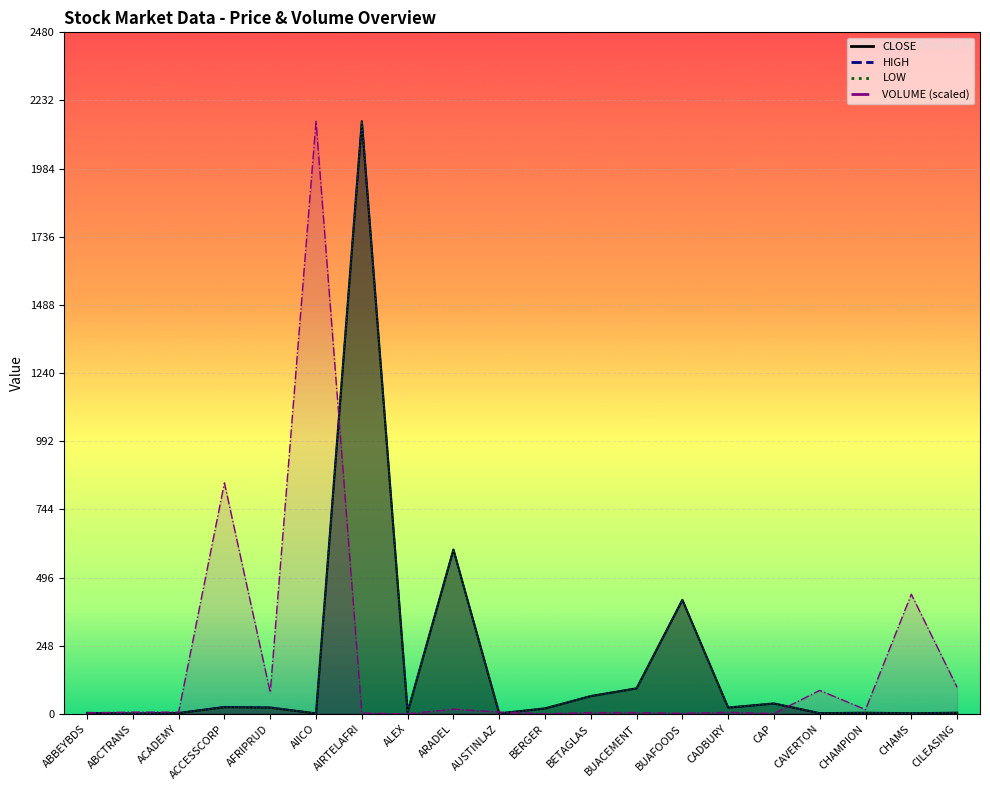

At which category does the chart reach its peak across all series?

AIICO